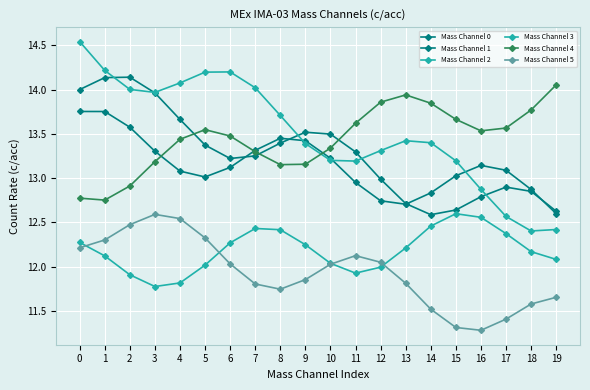

Does the chart display data point markers on the line(s)?

Yes